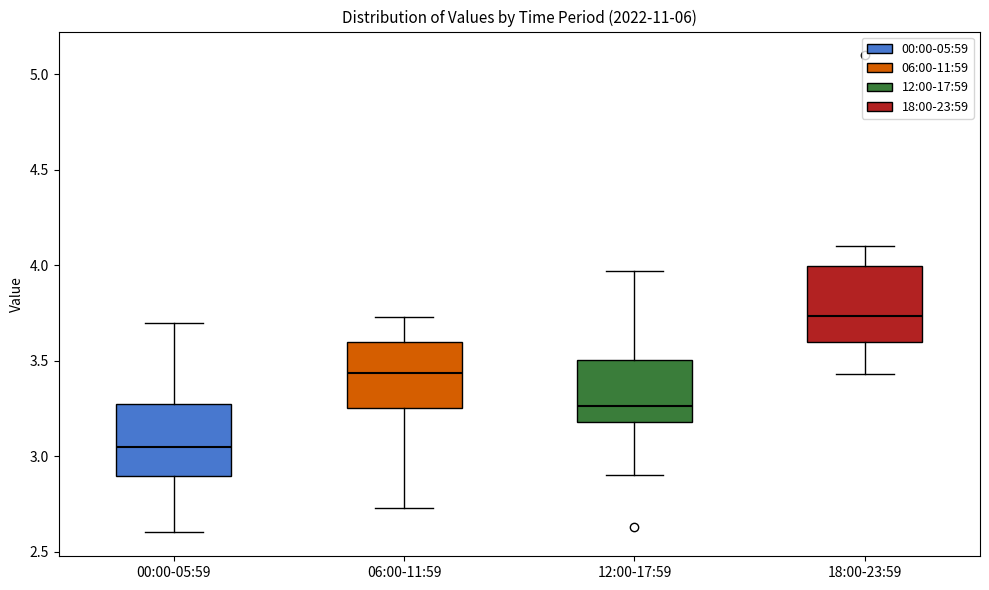

Where does the median line of the box for 18:00-23:59 sit on the y-axis? The values are not printed on the chart, so give them approximately, as read against the axis.

3.75